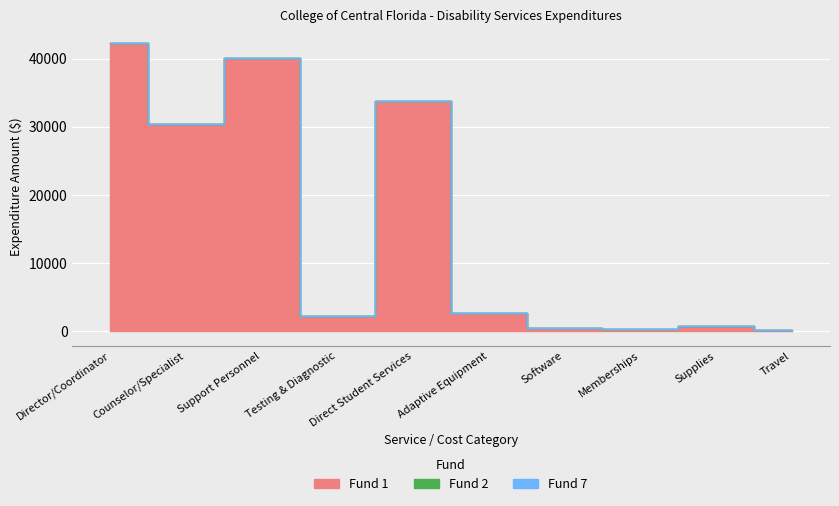

At which category does the chart reach its peak across all series?

Director/Coordinator